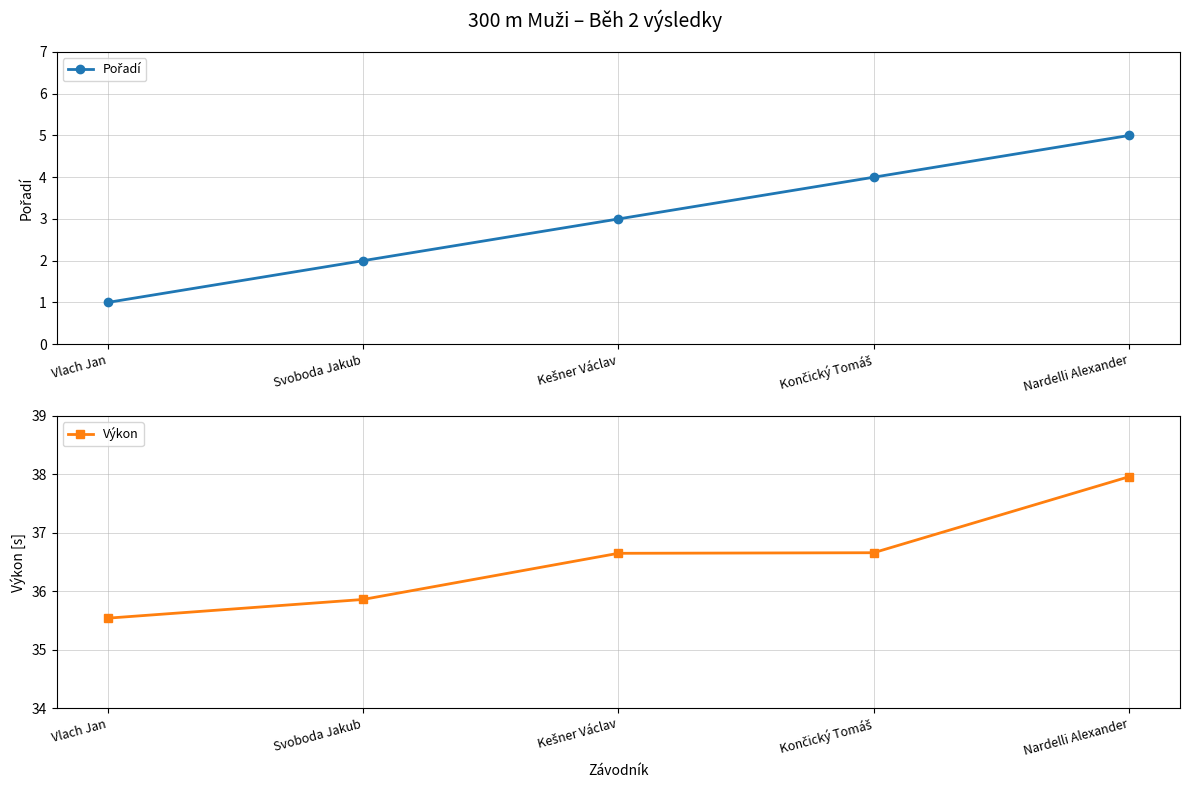

Reading right to left, extract all data points from this chart.

Pořadí: Nardelli Alexander=5.0	Končický Tomáš=4.0	Kešner Václav=3.0	Svoboda Jakub=2.0	Vlach Jan=1.0
Výkon: Nardelli Alexander=38.0	Končický Tomáš=36.7	Kešner Václav=36.6	Svoboda Jakub=35.9	Vlach Jan=35.5